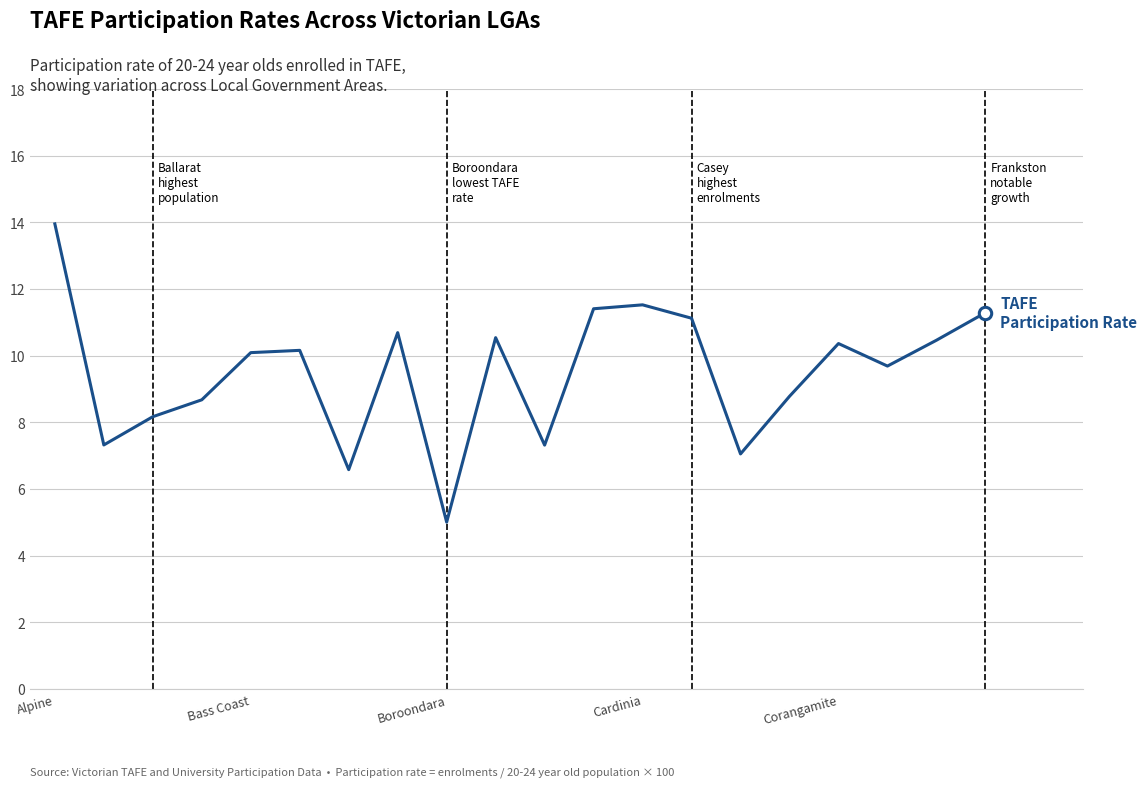

What is the smallest value displayed?

5.0